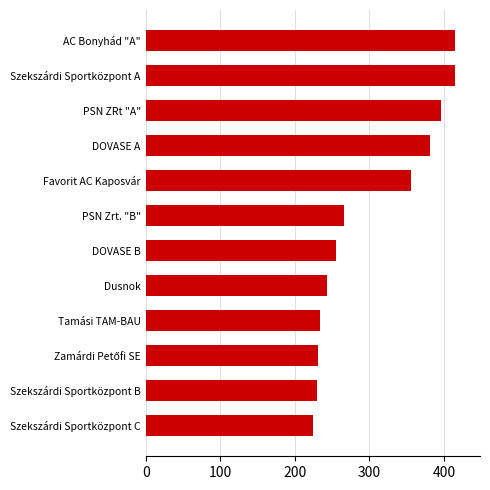

Where is the data nearest to the value 319?

Favorit AC Kaposvár